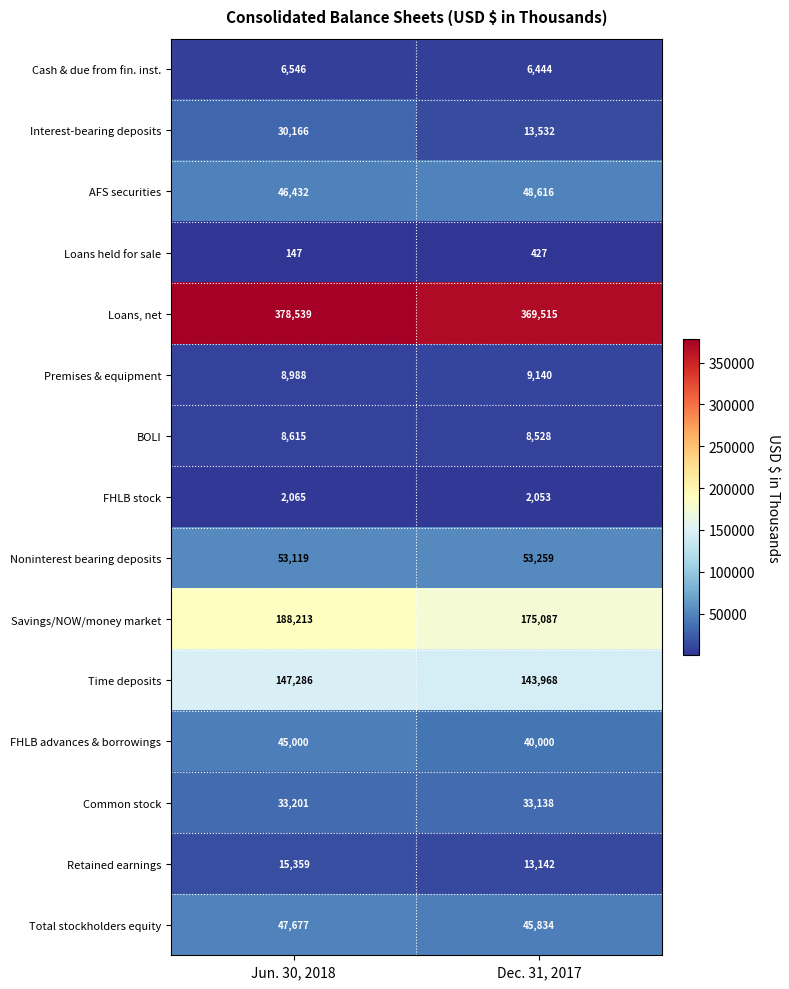

Reading left to right, extract all data points from this chart.

Cash & due from fin. inst.: Jun. 30, 2018=6546	Dec. 31, 2017=6444
Interest-bearing deposits: Jun. 30, 2018=30166	Dec. 31, 2017=13532
AFS securities: Jun. 30, 2018=46432	Dec. 31, 2017=48616
Loans held for sale: Jun. 30, 2018=147	Dec. 31, 2017=427
Loans, net: Jun. 30, 2018=378539	Dec. 31, 2017=369515
Premises & equipment: Jun. 30, 2018=8988	Dec. 31, 2017=9140
BOLI: Jun. 30, 2018=8615	Dec. 31, 2017=8528
FHLB stock: Jun. 30, 2018=2065	Dec. 31, 2017=2053
Noninterest bearing deposits: Jun. 30, 2018=53119	Dec. 31, 2017=53259
Savings/NOW/money market: Jun. 30, 2018=188213	Dec. 31, 2017=175087
Time deposits: Jun. 30, 2018=147286	Dec. 31, 2017=143968
FHLB advances & borrowings: Jun. 30, 2018=45000	Dec. 31, 2017=40000
Common stock: Jun. 30, 2018=33201	Dec. 31, 2017=33138
Retained earnings: Jun. 30, 2018=15359	Dec. 31, 2017=13142
Total stockholders equity: Jun. 30, 2018=47677	Dec. 31, 2017=45834